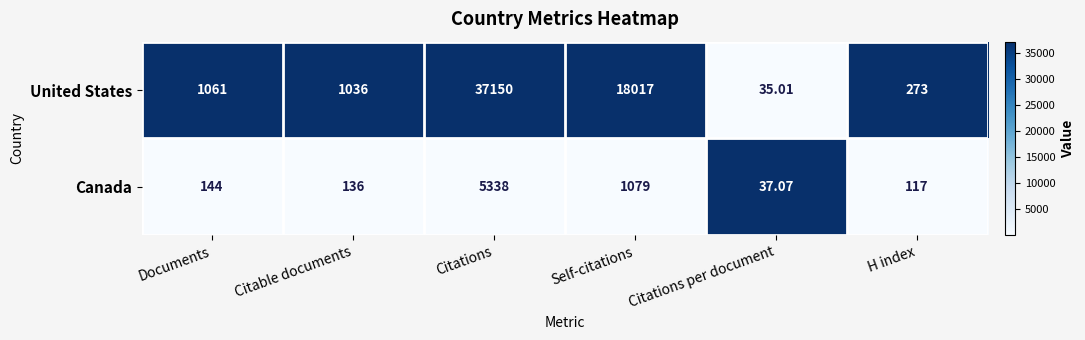

Which series has the widest spread of values?

United States